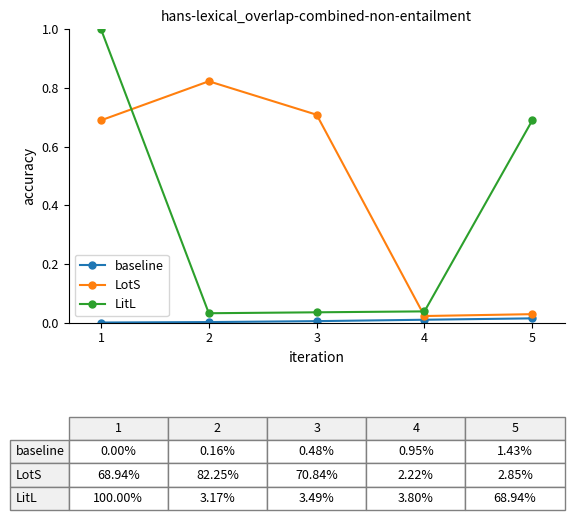

At which category is the sum across all series the highest?

1